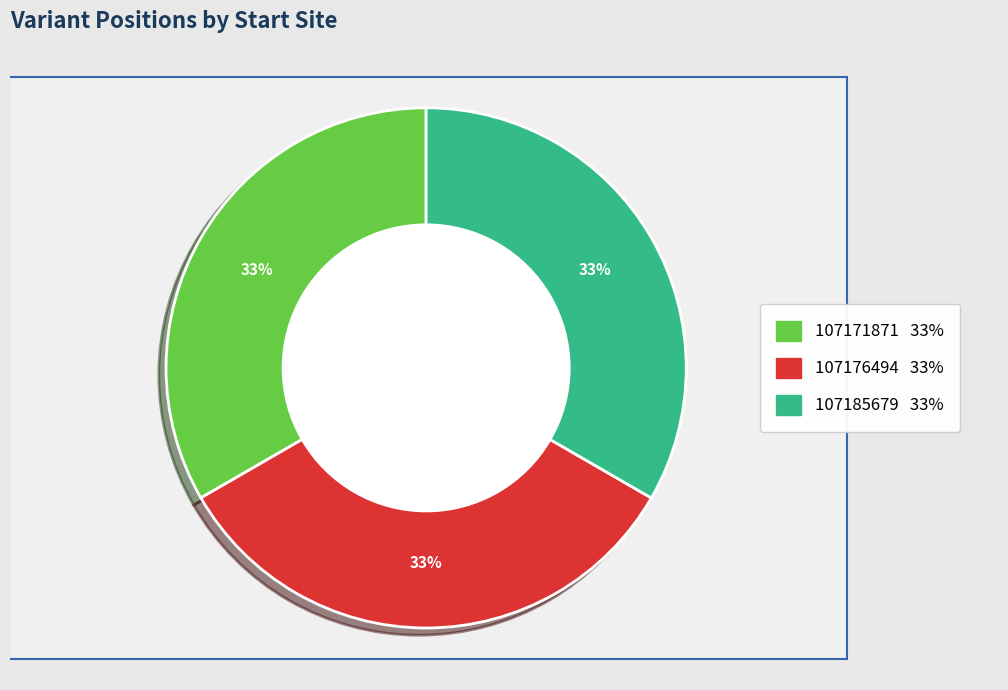

What is the change in value from 107171871 to 107185679?

+13808